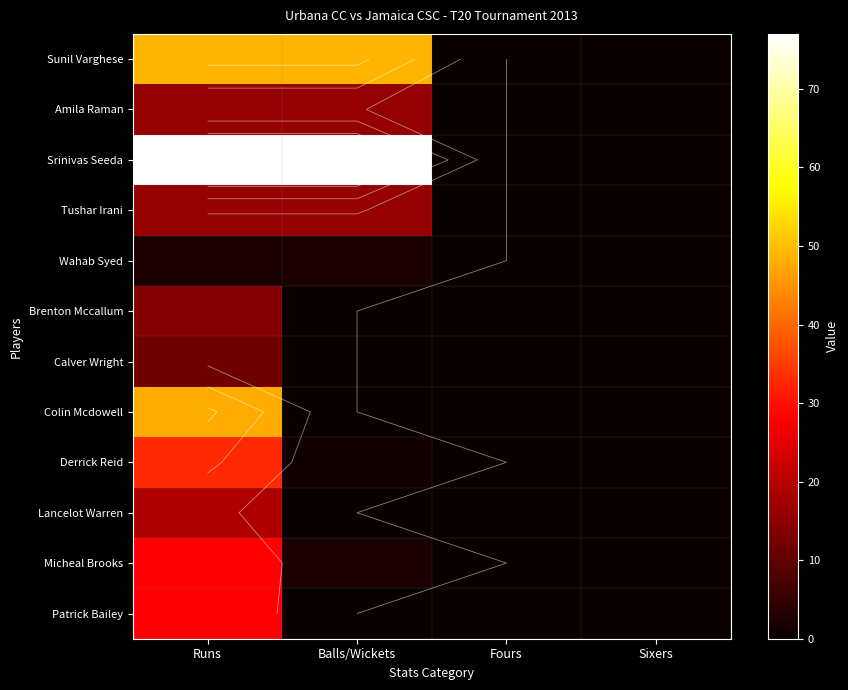

At which category does the chart reach its peak across all series?

Runs